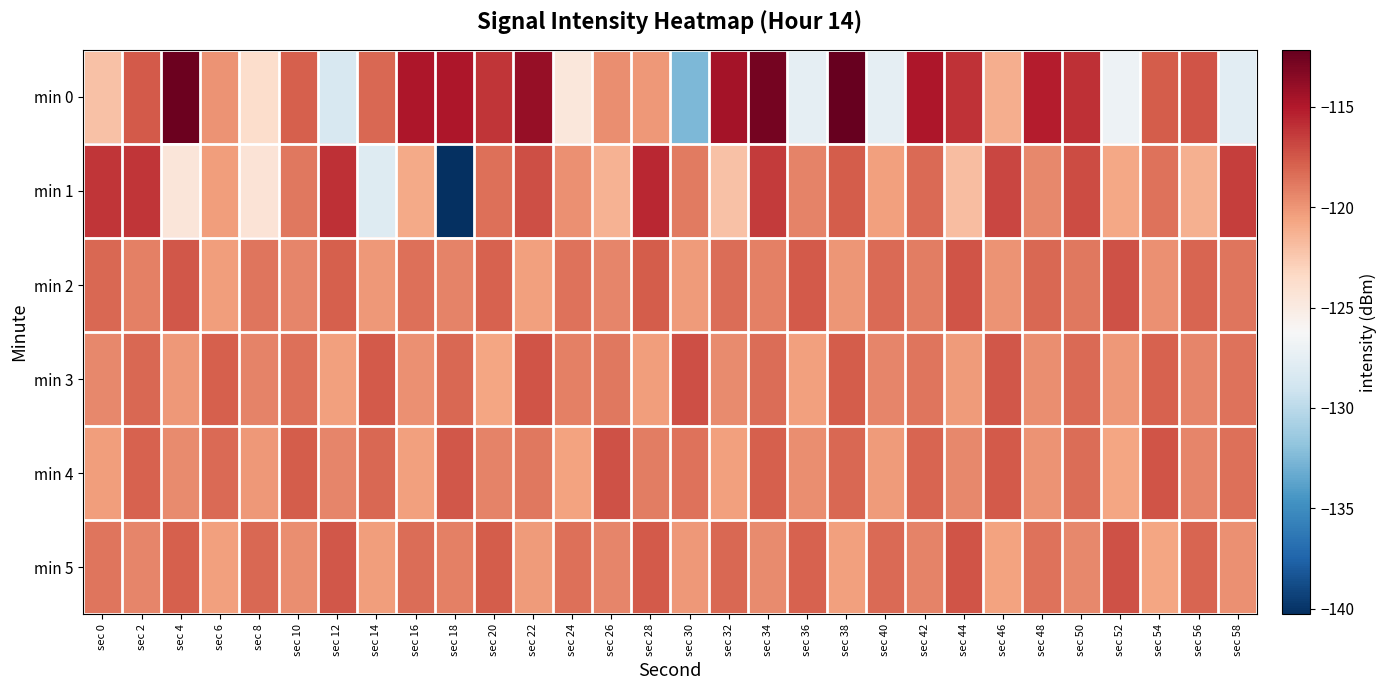

Reading right to left, transcribe all the data shown in this chart.

min 0: sec 58=-127.7	sec 56=-117.4	sec 54=-117.7	sec 52=-126.9	sec 50=-115.9	sec 48=-115.2	sec 46=-121.1	sec 44=-116.1	sec 42=-114.8	sec 40=-127.5	sec 38=-112.2	sec 36=-127.5	sec 34=-112.8	sec 32=-114.6	sec 30=-132.6	sec 28=-120.1	sec 26=-119.7	sec 24=-124.6	sec 22=-113.9	sec 20=-116.1	sec 18=-114.8	sec 16=-114.8	sec 14=-118.2	sec 12=-128.5	sec 10=-117.8	sec 8=-123.8	sec 6=-119.9	sec 4=-112.4	sec 2=-117.6	sec 0=-122.1
min 1: sec 58=-116.5	sec 56=-121.2	sec 54=-118.6	sec 52=-120.8	sec 50=-117.1	sec 48=-119.5	sec 46=-116.8	sec 44=-121.9	sec 42=-118.3	sec 40=-120.5	sec 38=-117.7	sec 36=-119.2	sec 34=-116.4	sec 32=-122.1	sec 30=-118.9	sec 28=-115.6	sec 26=-121.3	sec 24=-119.8	sec 22=-117.2	sec 20=-118.5	sec 18=-140.3	sec 16=-120.9	sec 14=-128.1	sec 12=-115.9	sec 10=-118.8	sec 8=-124.3	sec 6=-120.3	sec 4=-124.6	sec 2=-116.1	sec 0=-116.2
min 2: sec 58=-118.7	sec 56=-118.0	sec 54=-119.8	sec 52=-117.3	sec 50=-118.8	sec 48=-118.1	sec 46=-119.9	sec 44=-117.4	sec 42=-119.0	sec 40=-118.3	sec 38=-120.0	sec 36=-117.6	sec 34=-119.1	sec 32=-118.4	sec 30=-120.2	sec 28=-117.7	sec 26=-119.3	sec 24=-118.6	sec 22=-120.4	sec 20=-117.9	sec 18=-119.2	sec 16=-118.5	sec 14=-120.1	sec 12=-117.8	sec 10=-119.4	sec 8=-118.7	sec 6=-120.3	sec 4=-117.5	sec 2=-119.1	sec 0=-118.2
min 3: sec 58=-118.6	sec 56=-119.4	sec 54=-117.9	sec 52=-120.1	sec 50=-118.3	sec 48=-119.7	sec 46=-117.5	sec 44=-120.2	sec 42=-118.7	sec 40=-119.3	sec 38=-117.7	sec 36=-120.5	sec 34=-118.4	sec 32=-119.6	sec 30=-117.2	sec 28=-120.3	sec 26=-118.8	sec 24=-119.1	sec 22=-117.4	sec 20=-120.7	sec 18=-118.1	sec 16=-119.8	sec 14=-117.6	sec 12=-120.4	sec 10=-118.5	sec 8=-119.2	sec 6=-117.8	sec 4=-120.1	sec 2=-118.2	sec 0=-119.5
min 4: sec 58=-118.5	sec 56=-119.3	sec 54=-117.4	sec 52=-120.7	sec 50=-118.4	sec 48=-119.9	sec 46=-117.6	sec 44=-119.5	sec 42=-118.0	sec 40=-120.2	sec 38=-118.2	sec 36=-119.7	sec 34=-117.8	sec 32=-120.4	sec 30=-118.6	sec 28=-119.0	sec 26=-117.3	sec 24=-120.6	sec 22=-118.8	sec 20=-119.2	sec 18=-117.5	sec 16=-120.5	sec 14=-118.1	sec 12=-119.4	sec 10=-117.7	sec 8=-120.1	sec 6=-118.3	sec 4=-119.6	sec 2=-117.9	sec 0=-120.3
min 5: sec 58=-119.8	sec 56=-118.0	sec 54=-120.7	sec 52=-117.3	sec 50=-119.5	sec 48=-118.6	sec 46=-120.6	sec 44=-117.4	sec 42=-119.2	sec 40=-118.3	sec 38=-120.4	sec 36=-117.9	sec 34=-119.6	sec 32=-118.2	sec 30=-120.1	sec 28=-117.6	sec 26=-119.4	sec 24=-118.5	sec 22=-120.2	sec 20=-117.7	sec 18=-119.1	sec 16=-118.4	sec 14=-120.3	sec 12=-117.5	sec 10=-119.7	sec 8=-118.1	sec 6=-120.5	sec 4=-117.8	sec 2=-119.3	sec 0=-118.7